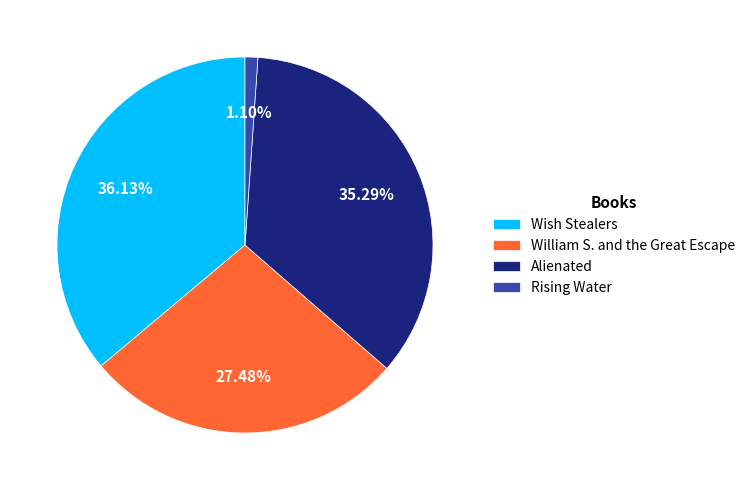

Rank the categories by value from lowest to highest.

Rising Water, William S. and the Great Escape, Alienated, Wish Stealers